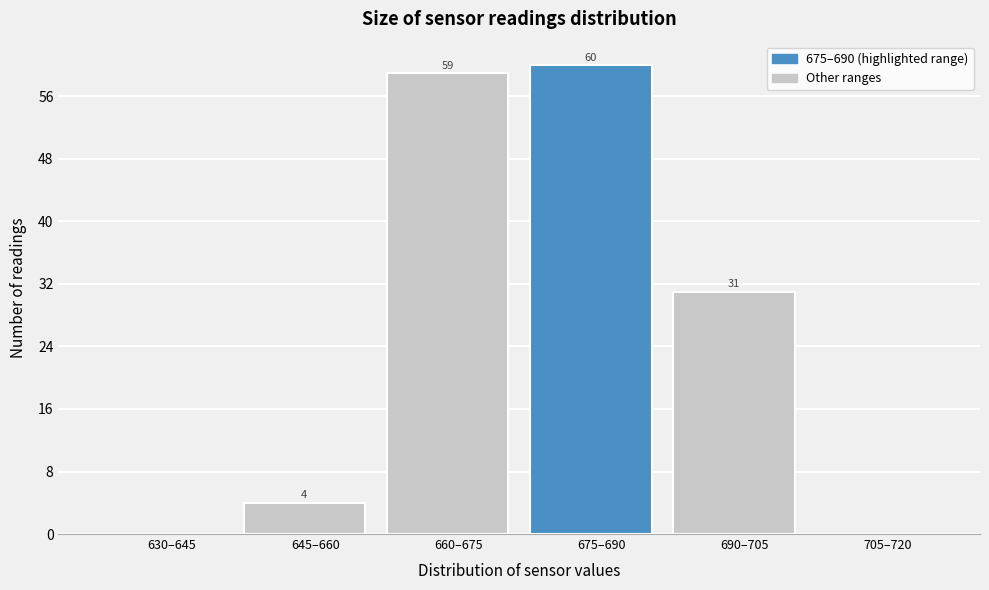

Reading left to right, list all the values displayed in this chart.

630–645=0	645–660=4	660–675=59	675–690=60	690–705=31	705–720=0